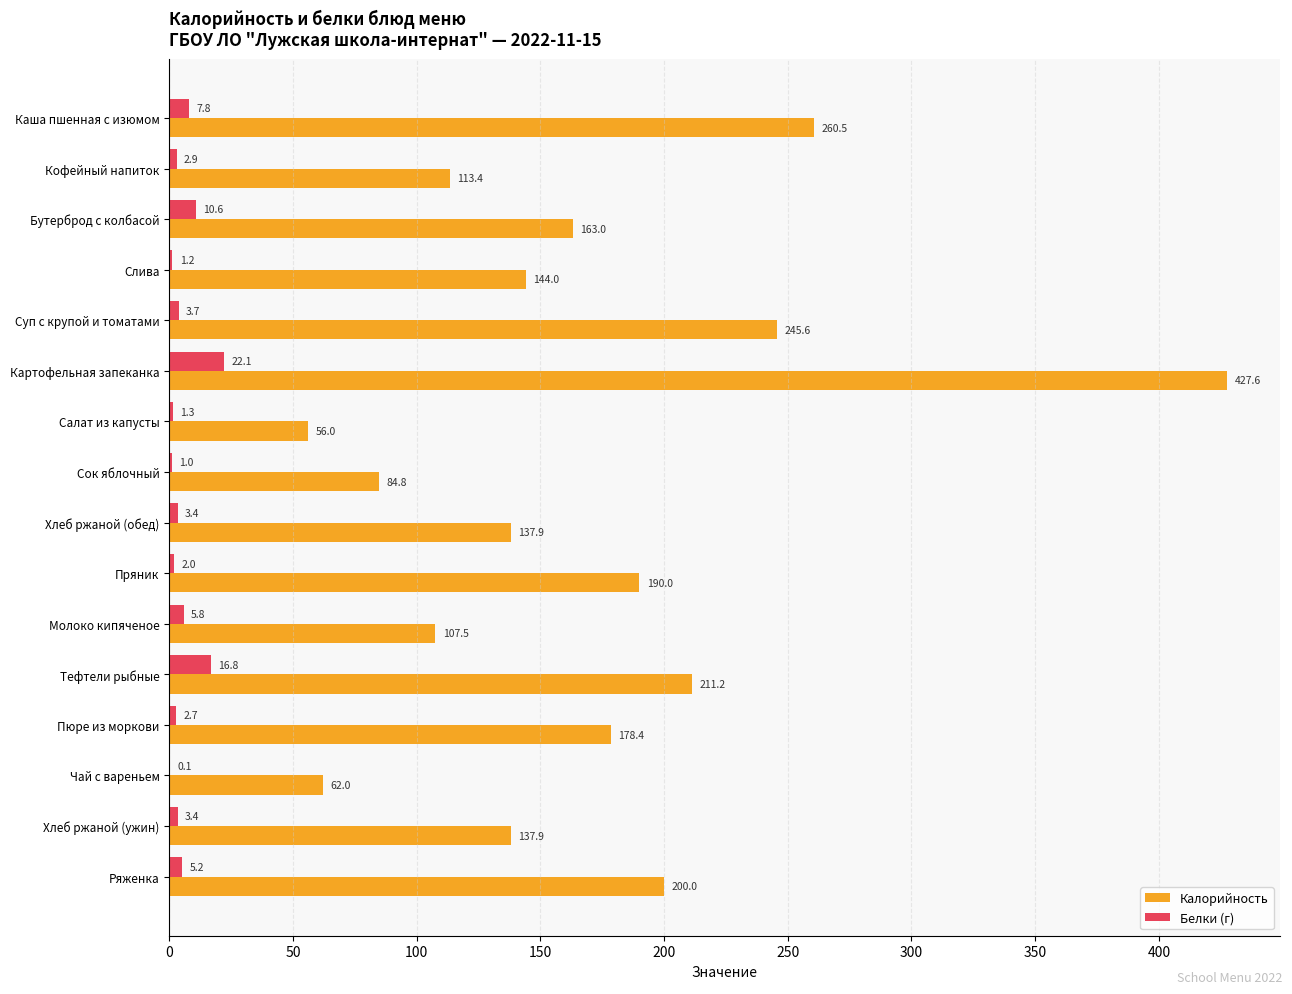

Which series changed the most between Слива and Молоко кипяченое?

Калорийность